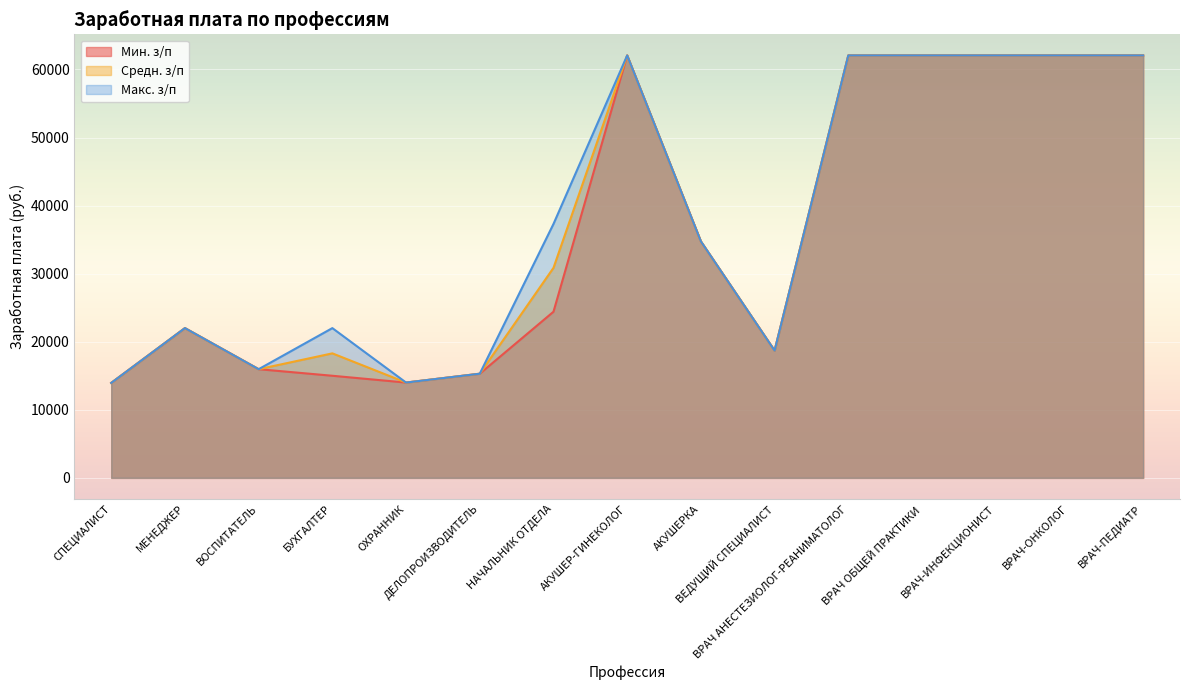

Which series has the widest spread of values?

Мин. з/п